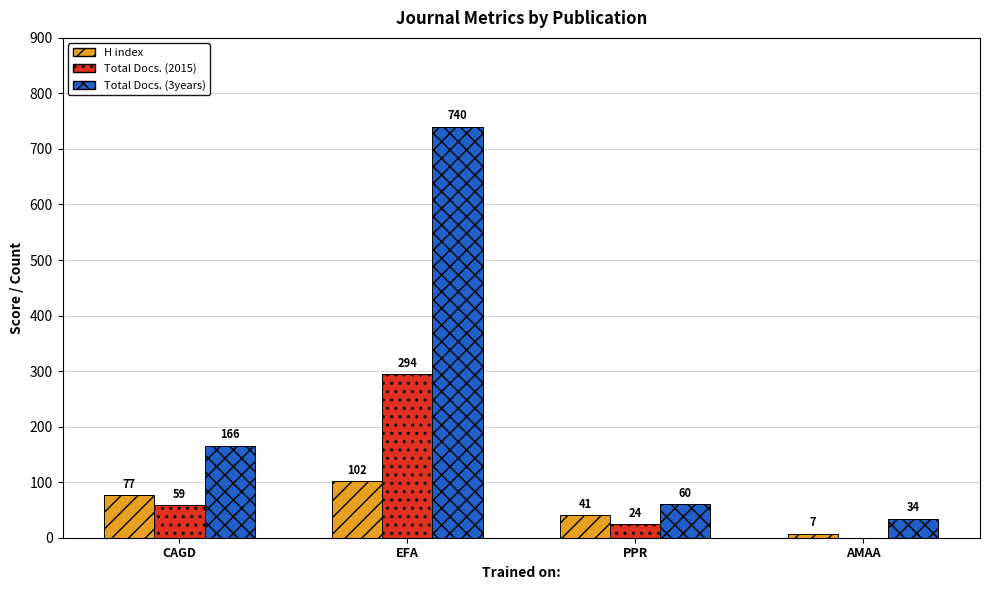

What is the greatest value displayed?

740